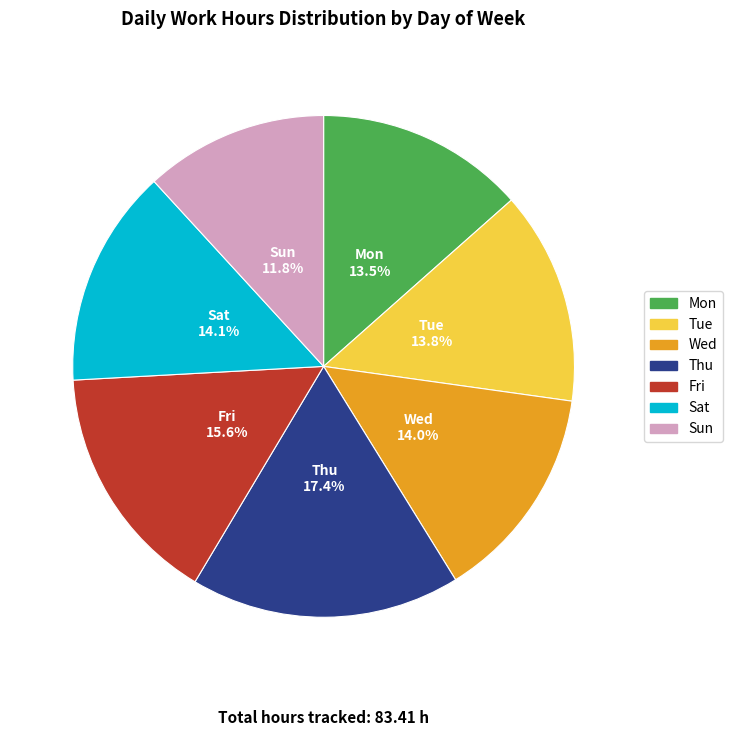

Count the number of slices in the pie.

7